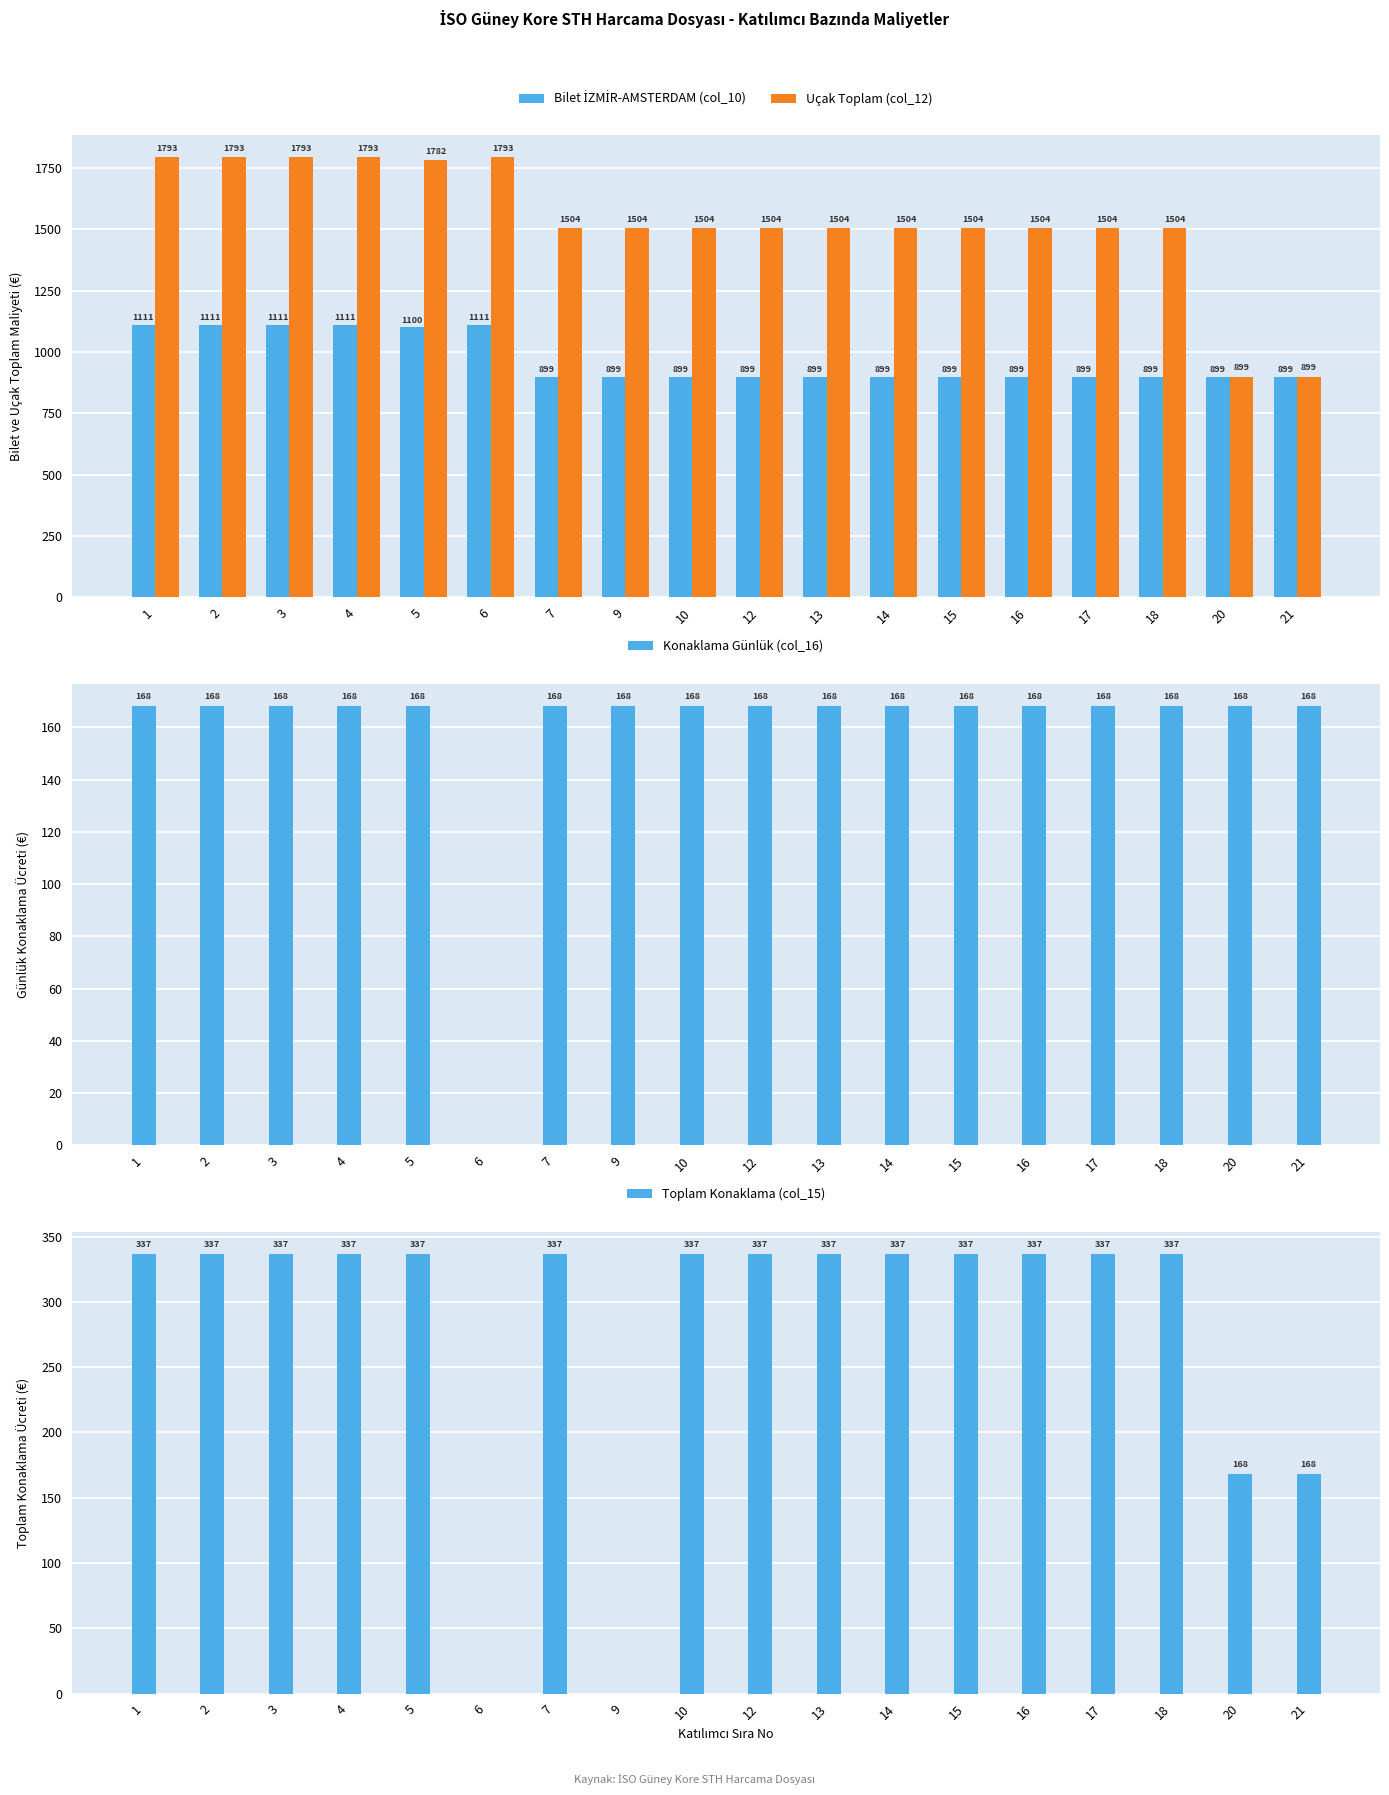

What is the sum of the Toplam Konaklama (col_15) values at 21 and 13?

505.0